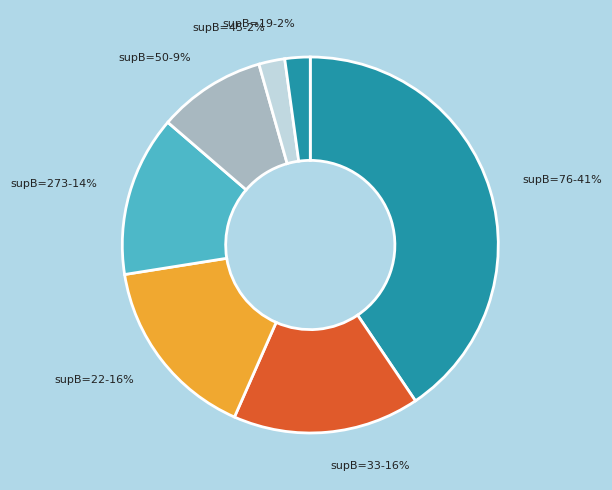

To the nearest percent, what is the combined percentage of supB=22-16% and supB=33-16%?

32%